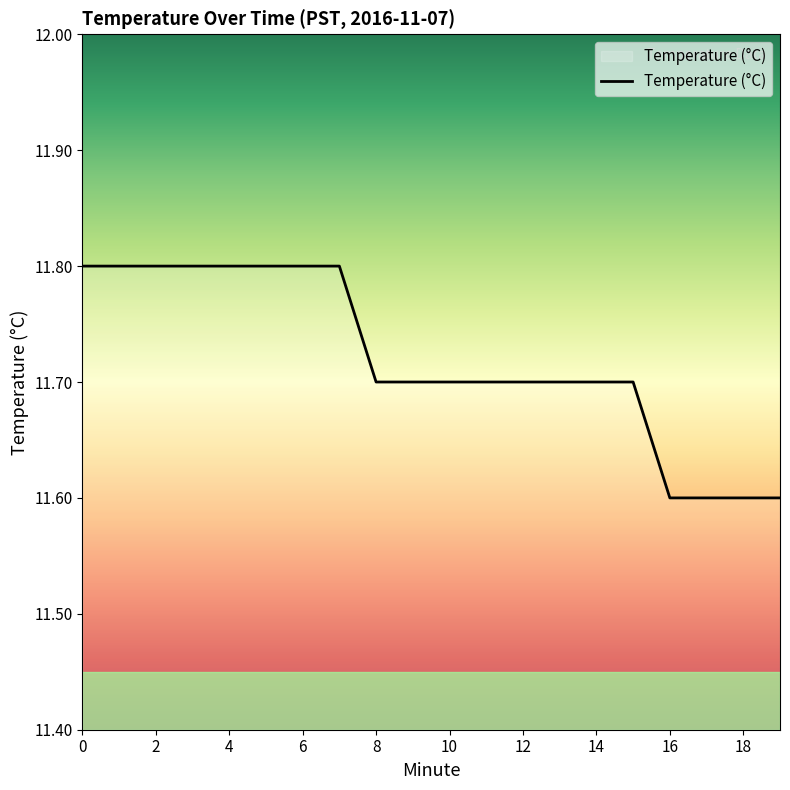

What is the smallest value displayed?

11.6